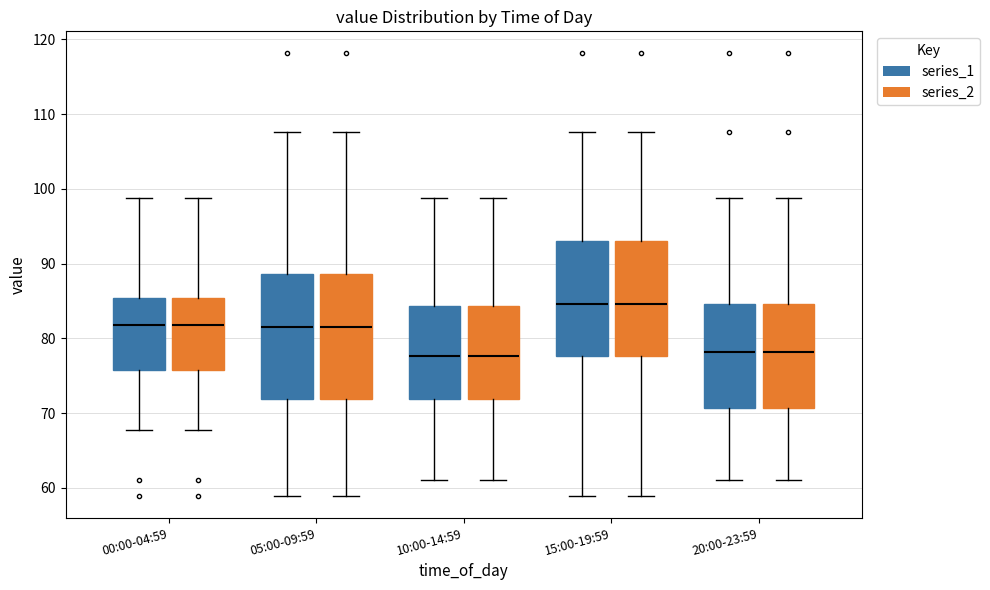

Reading left to right, read every box against the y-axis: the position of its median line, the range the box covers, and the ends of its whiskers. The values are not printed on the chart, so give them approximately, as read against the axis.

00:00-04:59 (series_1): median 82, box 76 to 85, whiskers 68 to 99
00:00-04:59 (series_2): median 82, box 76 to 85, whiskers 68 to 99
05:00-09:59 (series_1): median 82, box 72 to 89, whiskers 59 to 108
05:00-09:59 (series_2): median 82, box 72 to 89, whiskers 59 to 108
10:00-14:59 (series_1): median 78, box 72 to 84, whiskers 61 to 99
10:00-14:59 (series_2): median 78, box 72 to 84, whiskers 61 to 99
15:00-19:59 (series_1): median 85, box 78 to 93, whiskers 59 to 108
15:00-19:59 (series_2): median 85, box 78 to 93, whiskers 59 to 108
20:00-23:59 (series_1): median 78, box 71 to 85, whiskers 61 to 99
20:00-23:59 (series_2): median 78, box 71 to 85, whiskers 61 to 99